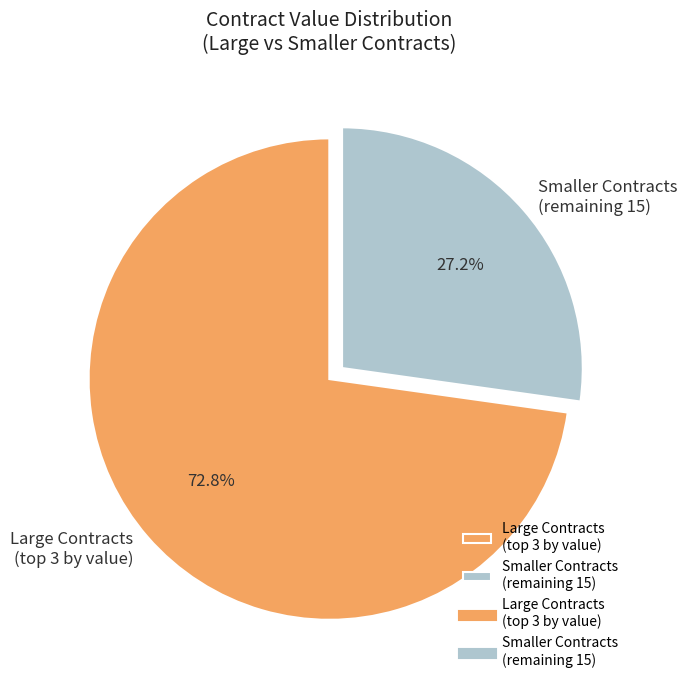

Which category has the biggest portion of the pie?

Large Contracts (top 3 by value)